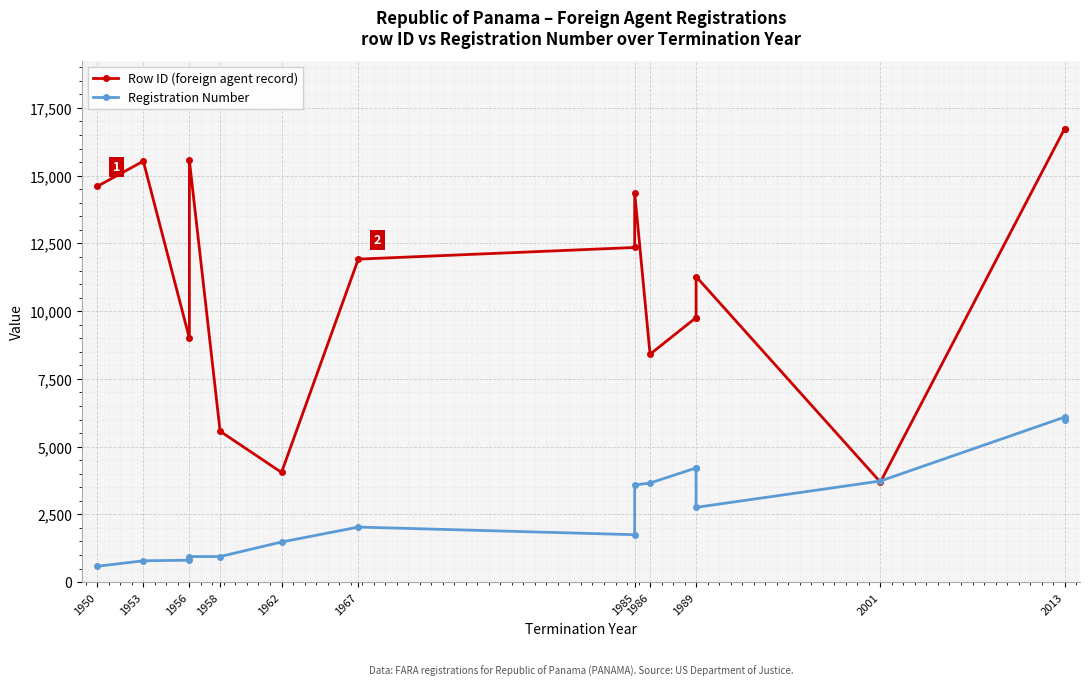

Does the chart display data point markers on the line(s)?

Yes